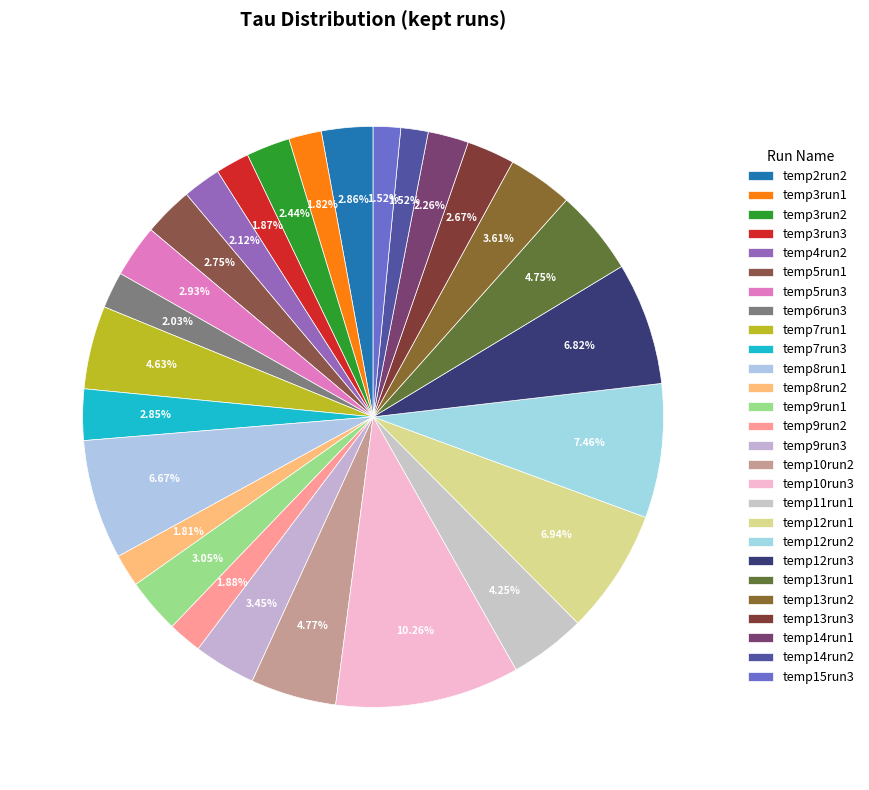

To the nearest percent, what percentage of the pie is temp8run1?

7%